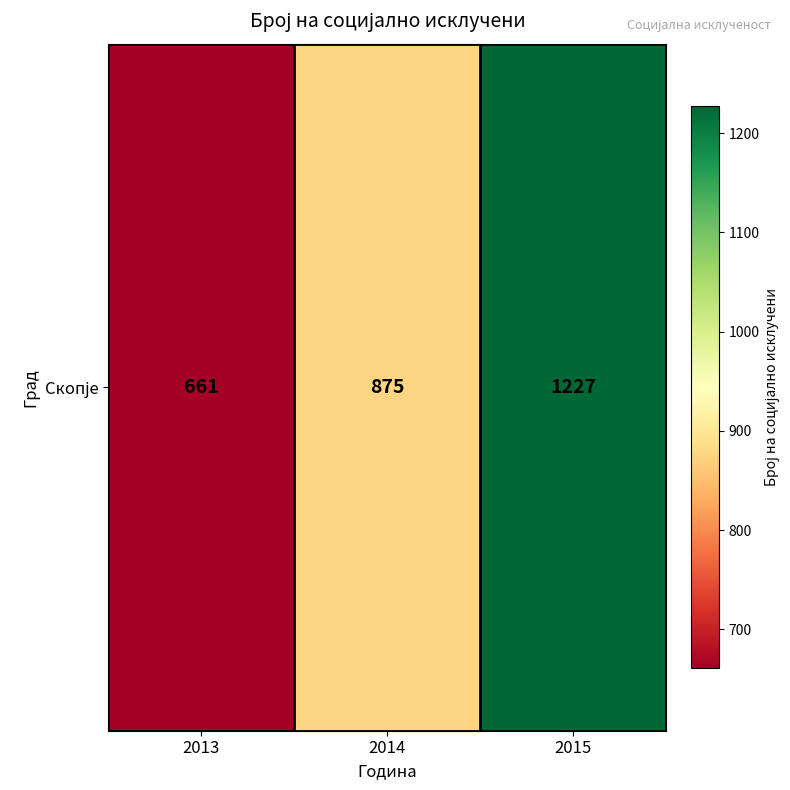

Reading left to right, transcribe all the data shown in this chart.

661	875	1227